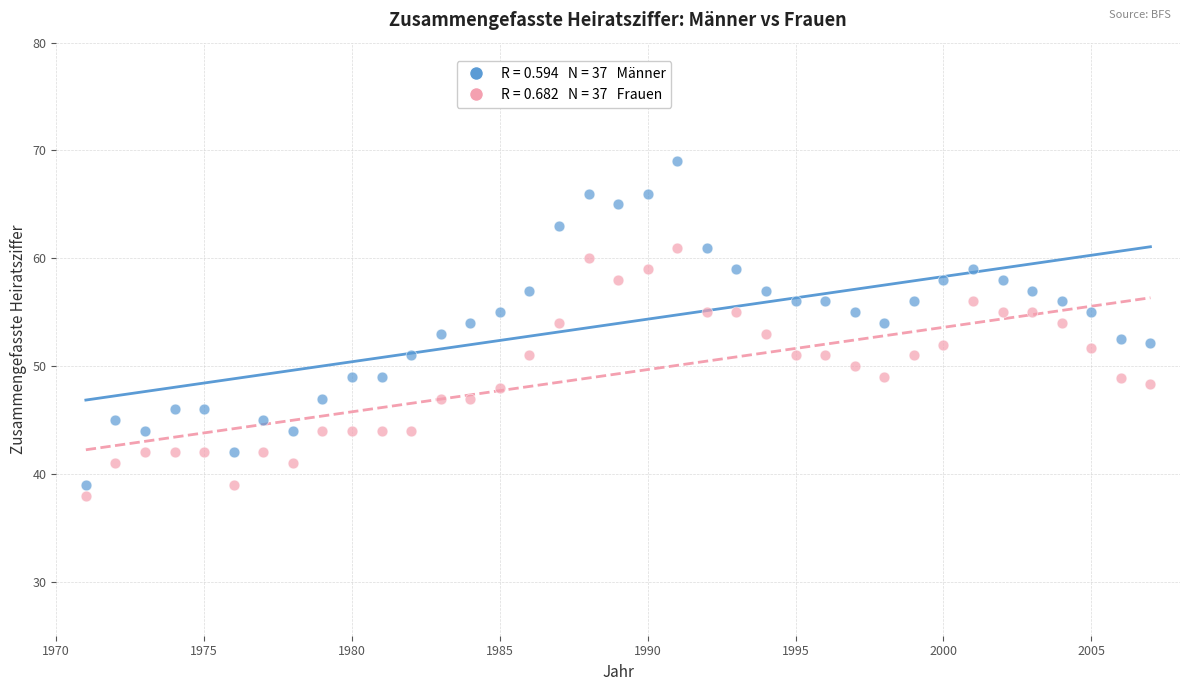

Across all data points, what is the range of X values (max minus min)?

36.0